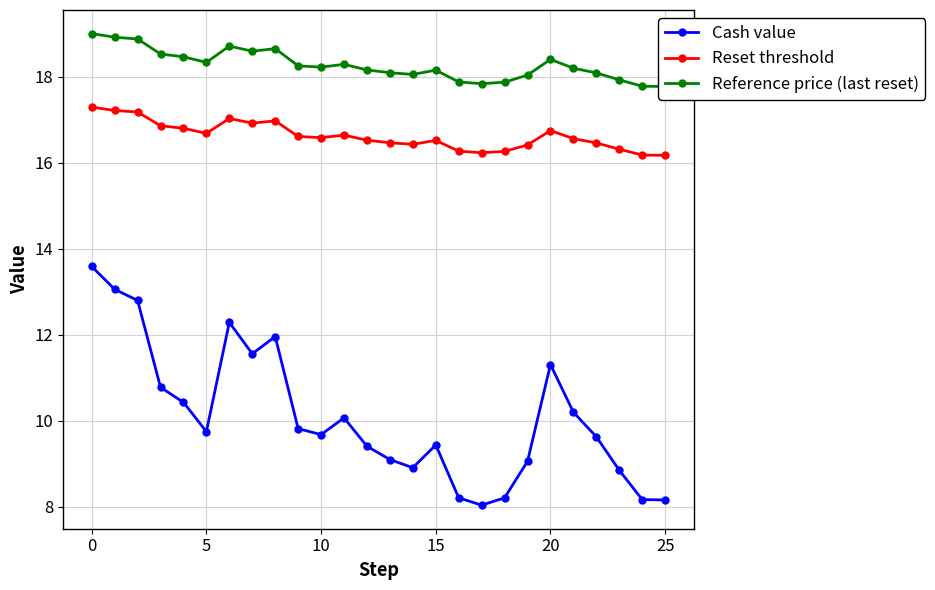

Reading left to right, what are all the values shown in this chart?

Cash value: 13.6	13.1	12.8	10.8	10.4	9.8	12.3	11.6	12.0	9.8	9.7	10.1	9.4	9.1	8.9	9.4	8.2	8.0	8.2	9.1	11.3	10.2	9.6	8.8	8.2	8.2
Reset threshold: 17.3	17.2	17.2	16.9	16.8	16.7	17.0	16.9	17.0	16.6	16.6	16.6	16.5	16.5	16.4	16.5	16.3	16.2	16.3	16.4	16.7	16.6	16.5	16.3	16.2	16.2
Reference price (last reset): 19.0	18.9	18.9	18.5	18.5	18.3	18.7	18.6	18.7	18.3	18.2	18.3	18.2	18.1	18.1	18.2	17.9	17.8	17.9	18.0	18.4	18.2	18.1	17.9	17.8	17.8